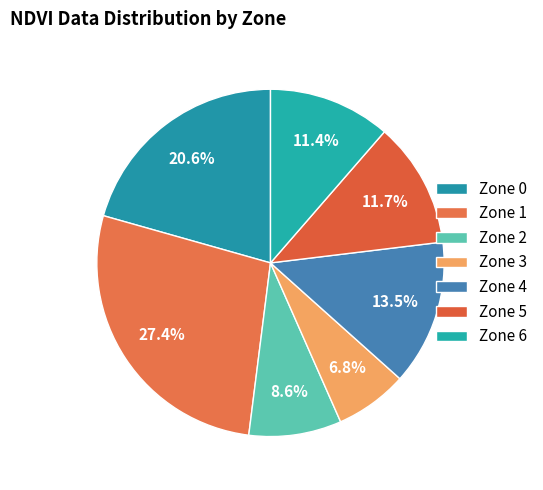

Between Zone 4 and Zone 3, which is larger?

Zone 4